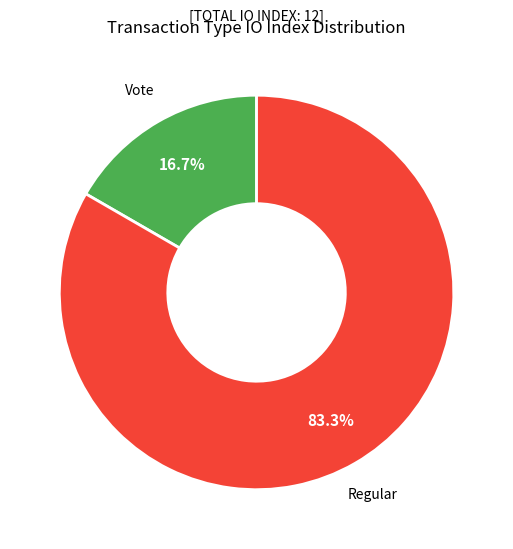

Between Regular and Vote, which is larger?

Regular